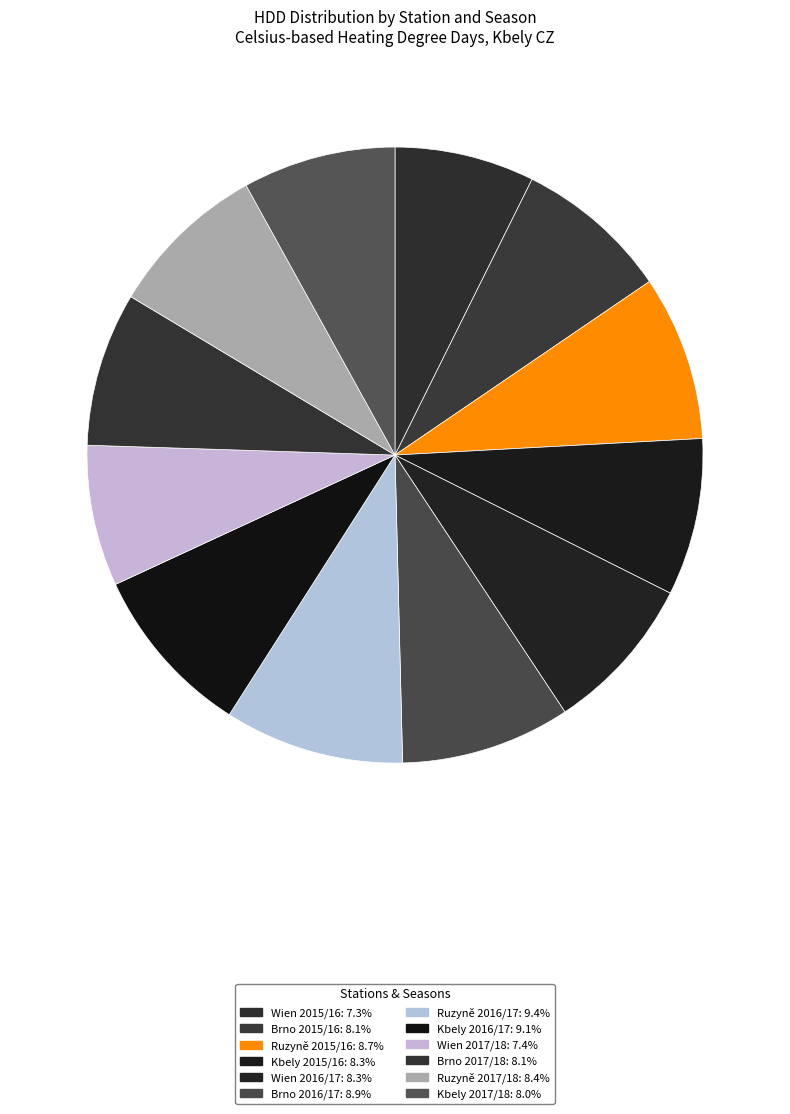

How many segments does this pie chart have?

12